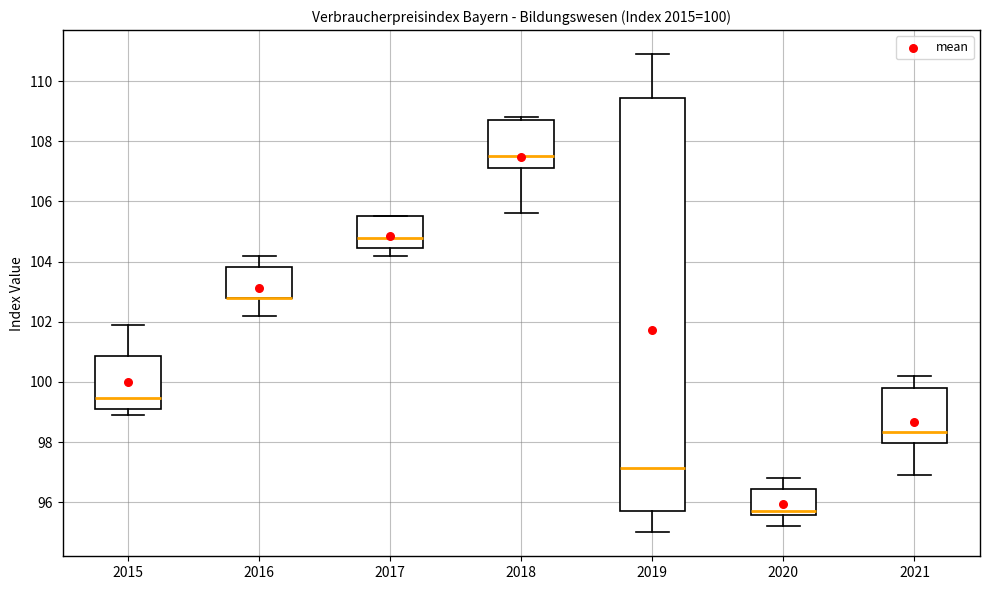

Comparing the boxes themselves (not the whiskers), which one is the tallest?

2019